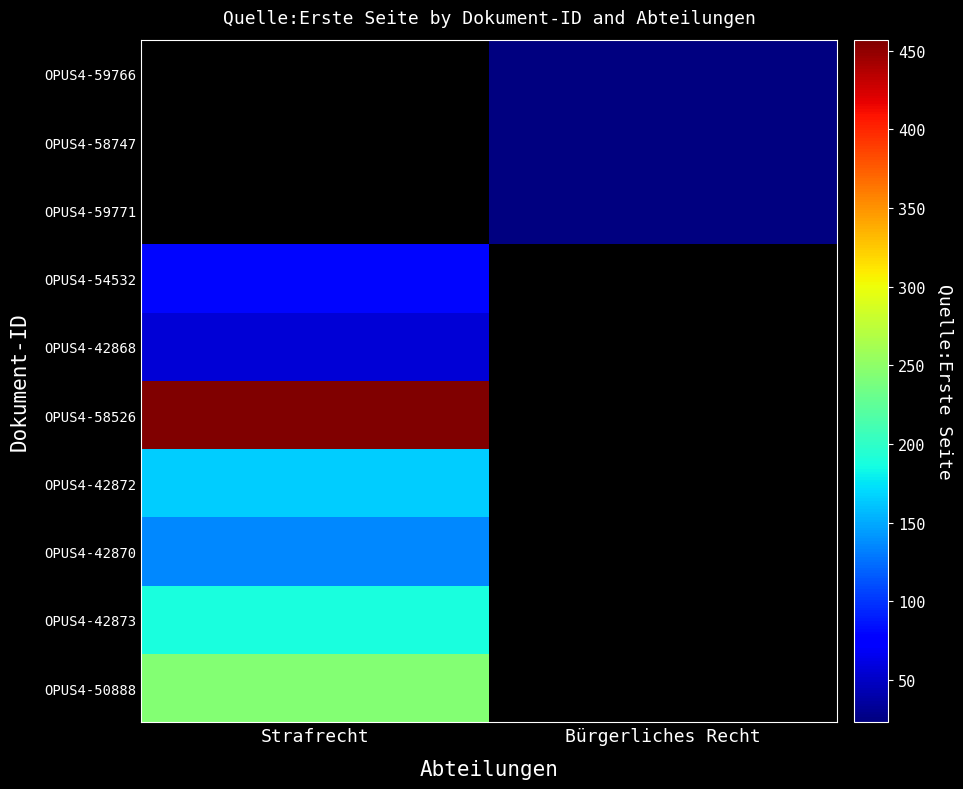

Which has a higher value, Bürgerliches Recht or Strafrecht?

Strafrecht